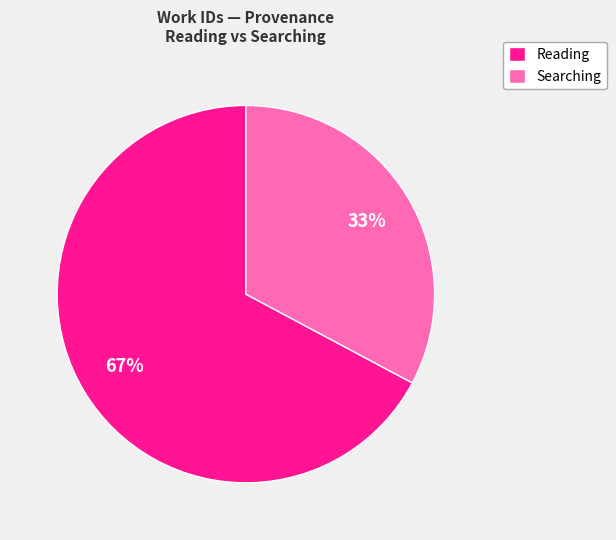

What is the largest slice in the pie chart?

Reading